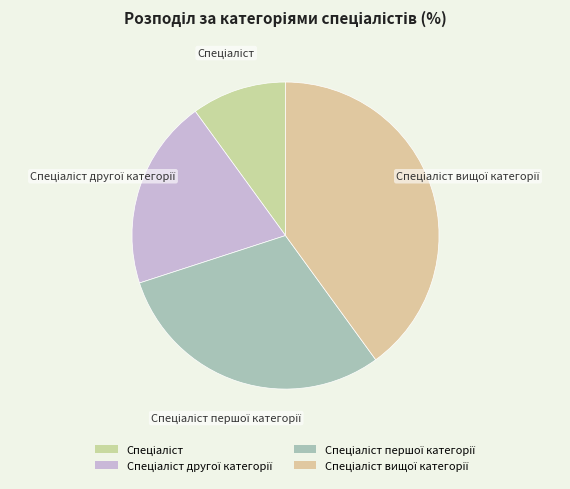

Does any single category account for the majority?

No